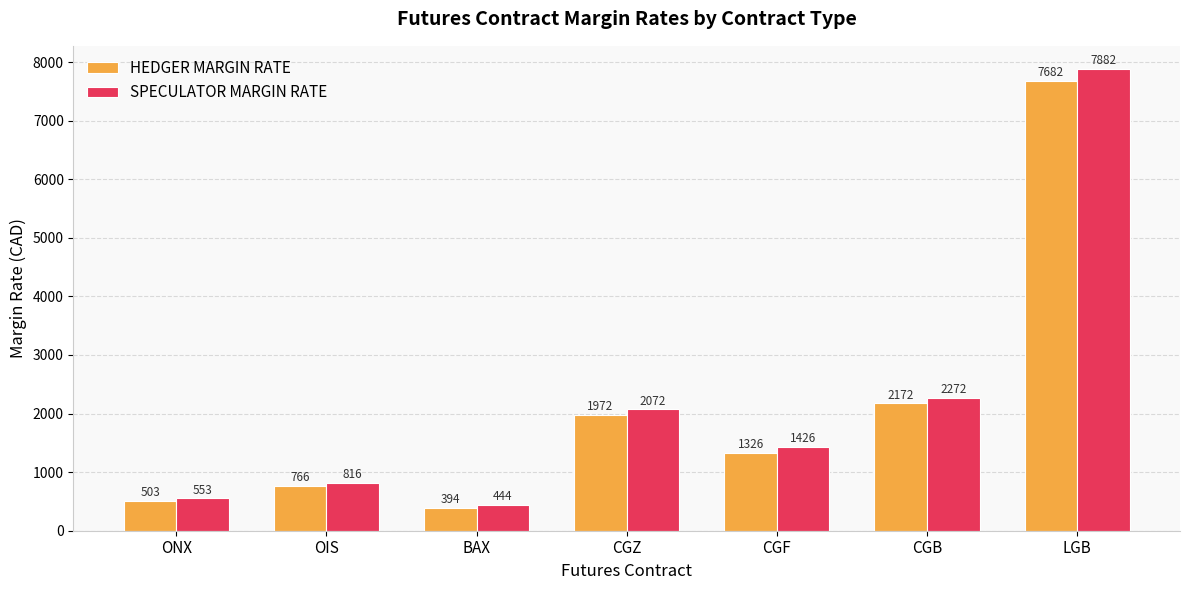

Are the bars grouped side by side (vs. stacked)?

Yes